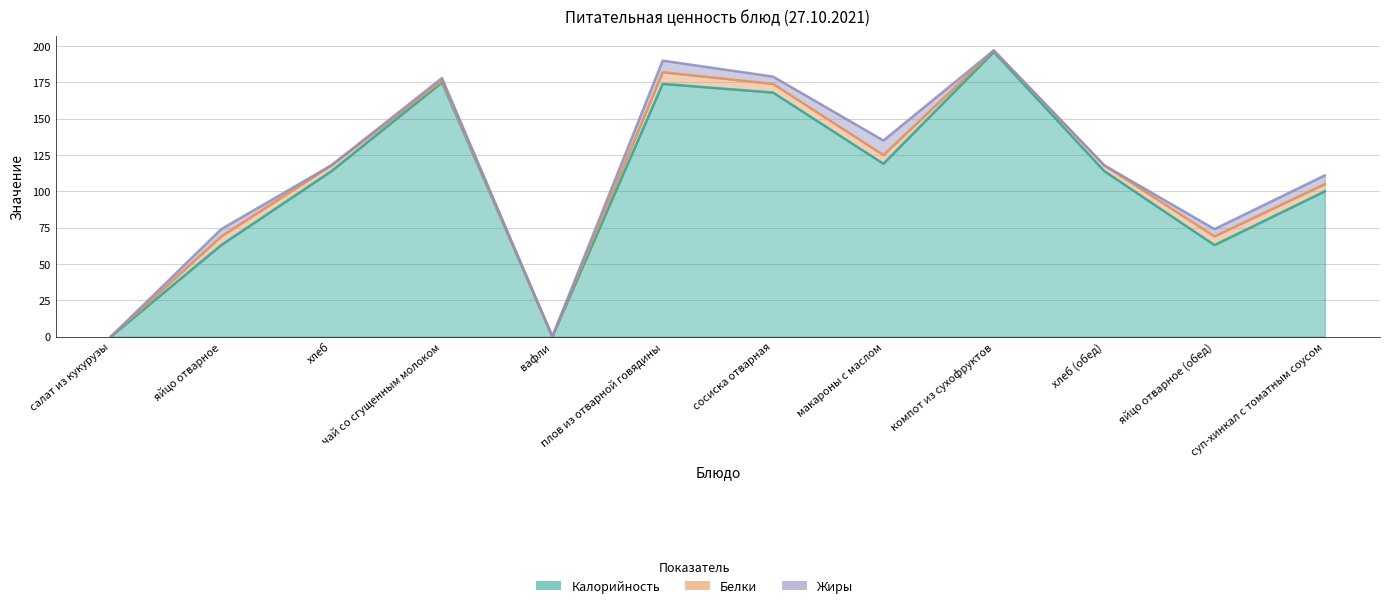

What is the spread (max minus min) of values at суп-хинкал с томатным соусом?

95